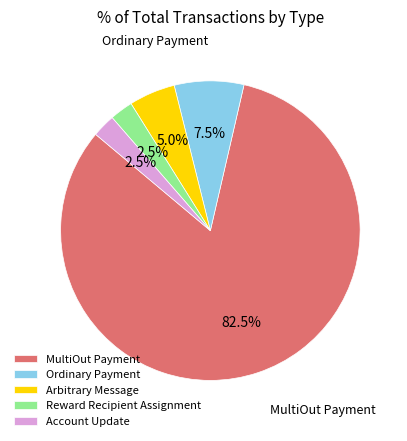

What percentage is NOT represented by Account Update?

97.5%